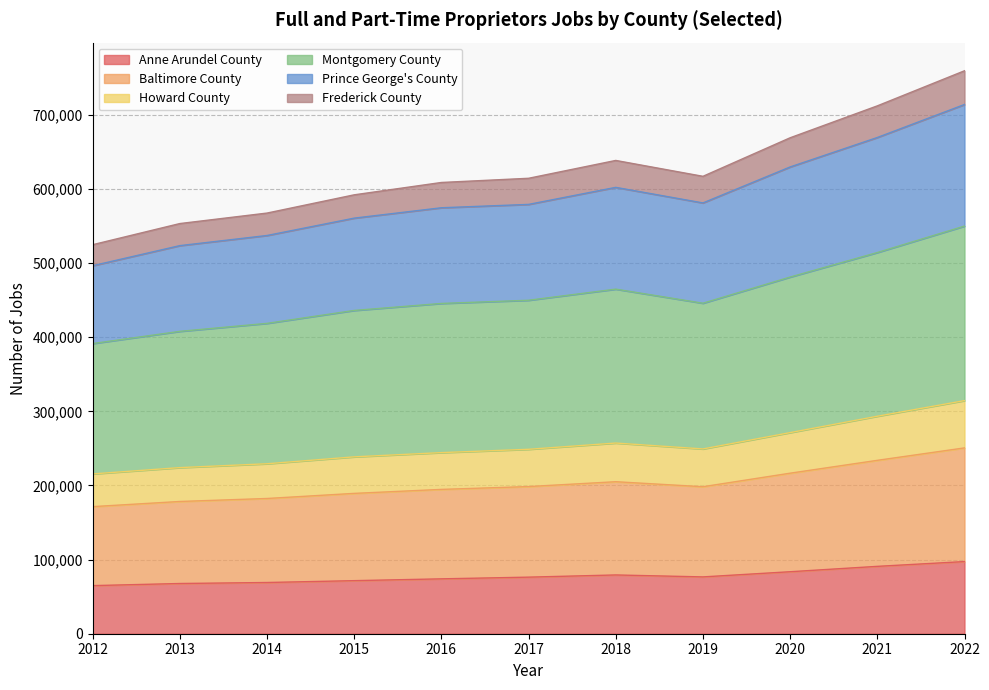

Which series has the widest spread of values?

Prince George's County